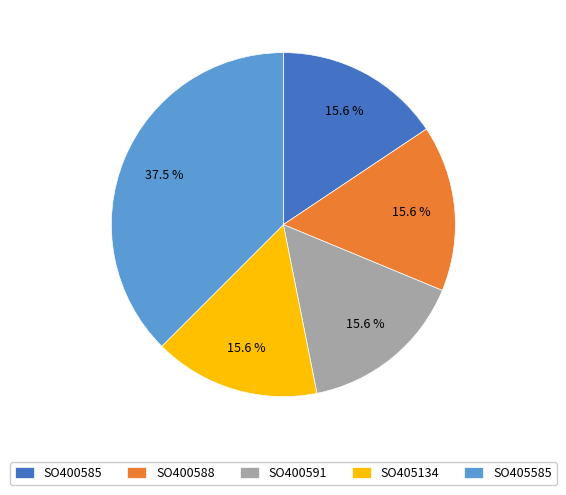

What percentage is the SO400585 slice, to the nearest percent?

16%